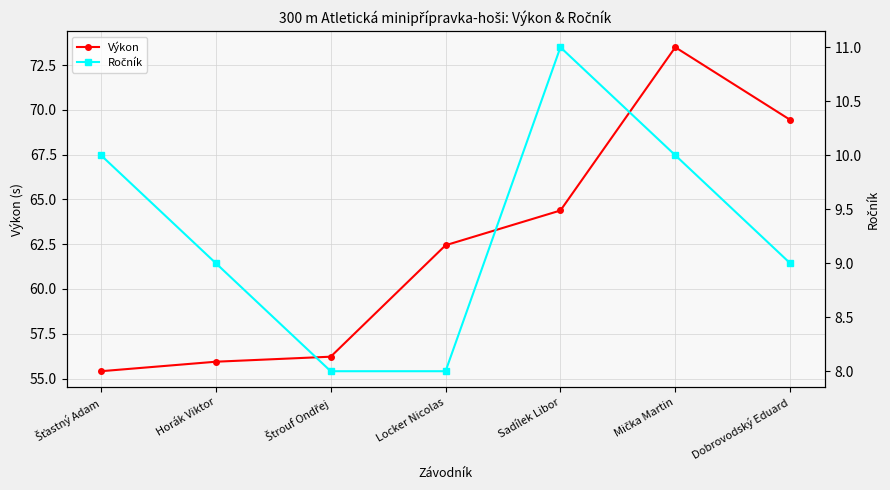

Rank the series by their maximum value, from highest to lowest.

Výkon, Ročník